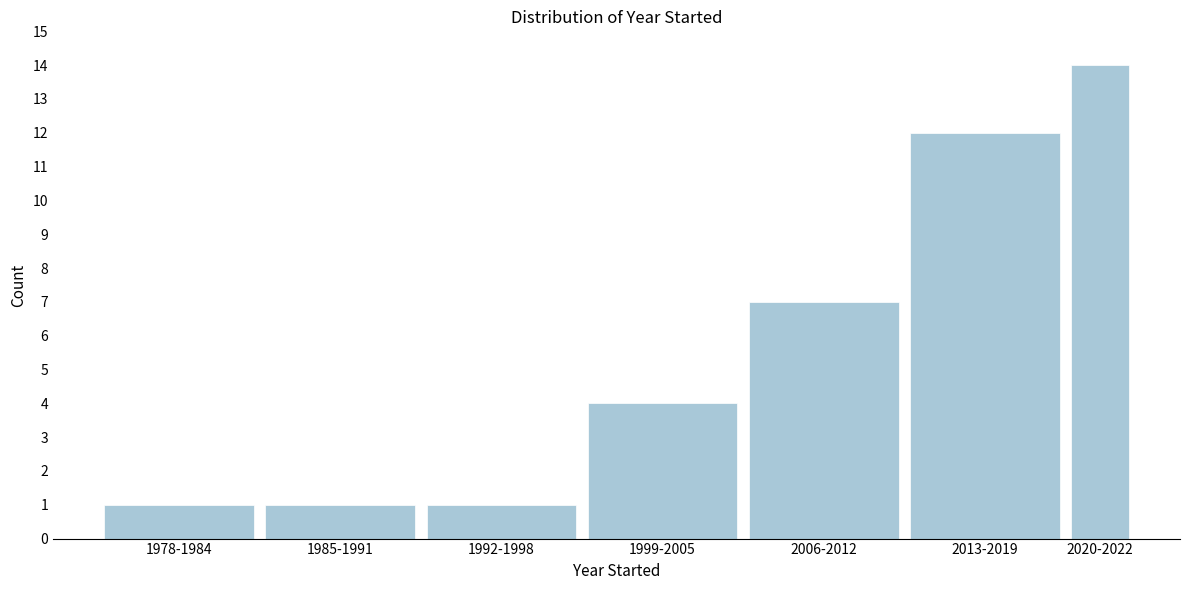

Reading left to right, list all the values displayed in this chart.

1	1	1	4	7	12	14